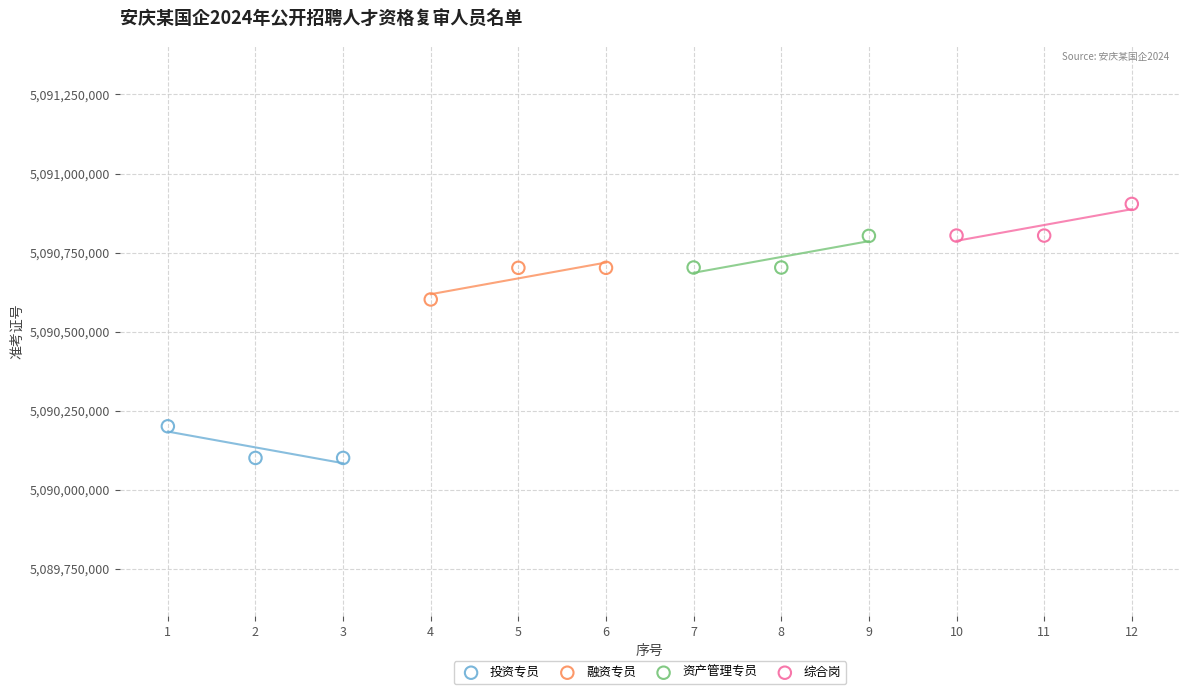

What are all the series names shown in the legend?

投资专员, 融资专员, 资产管理专员, 综合岗